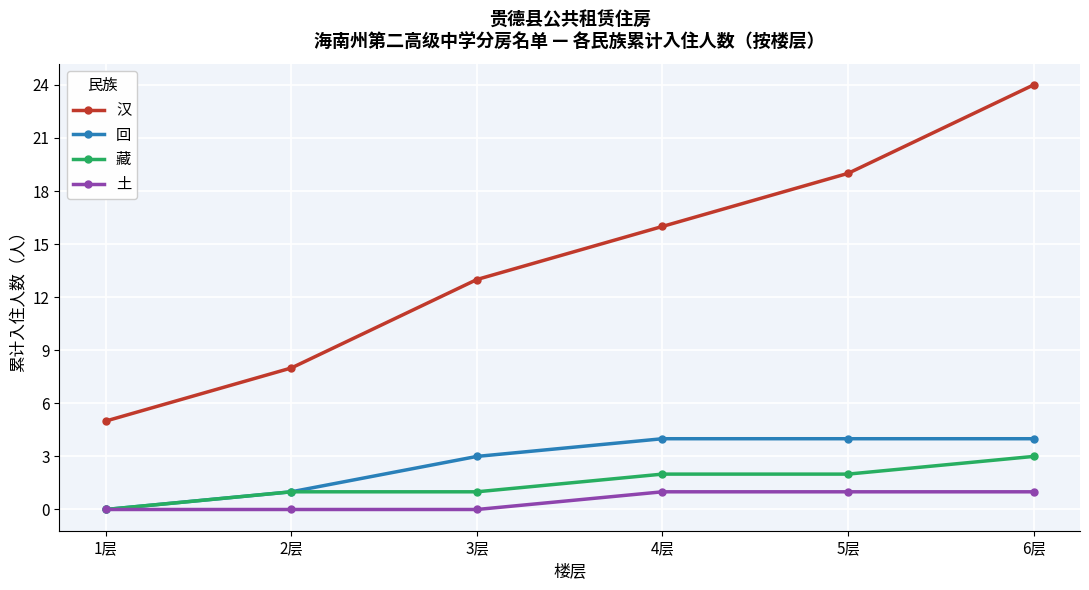

Which series changed the most between 3层 and 4层?

汉